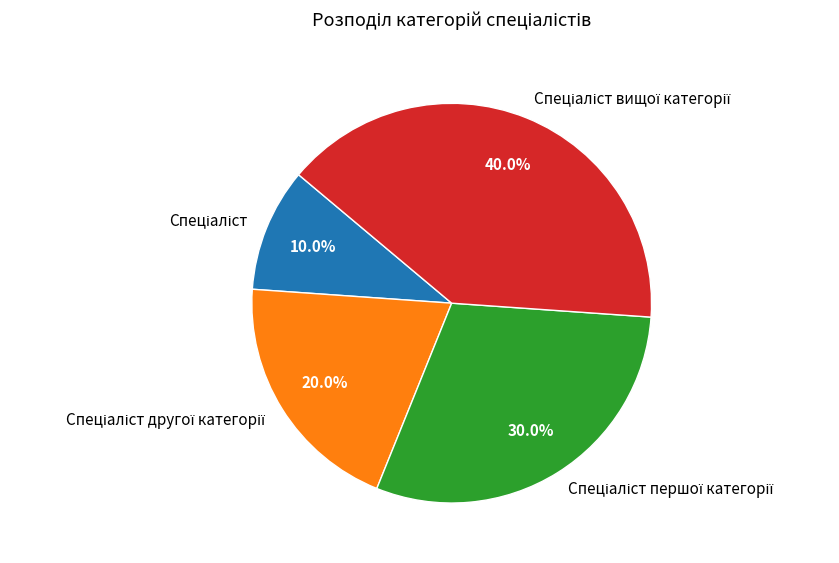

Is there any slice that represents more than half of the pie?

No